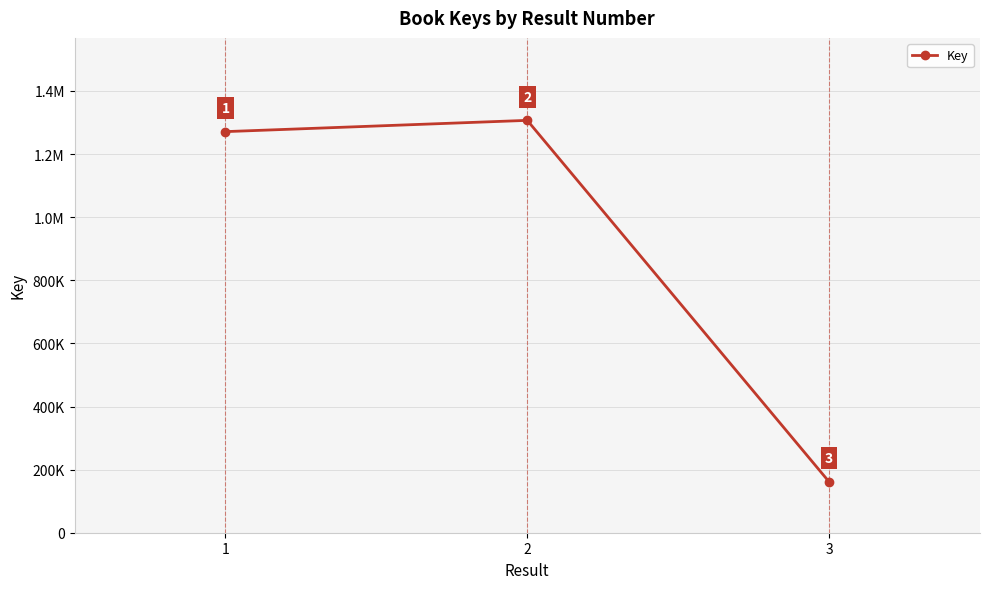

Is this an area chart (filled region under the line)?

No